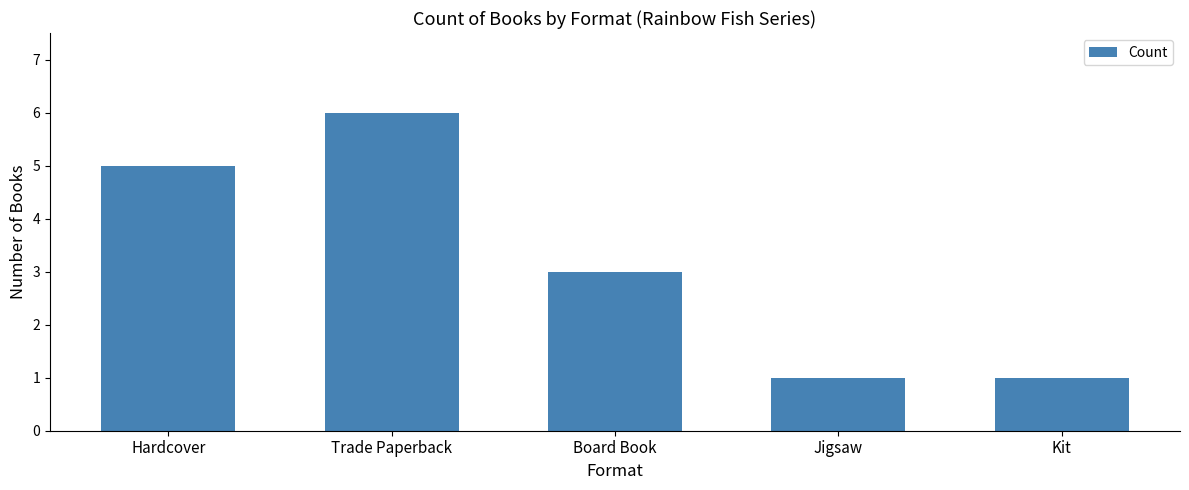

At which label is the value closest to 3?

Board Book